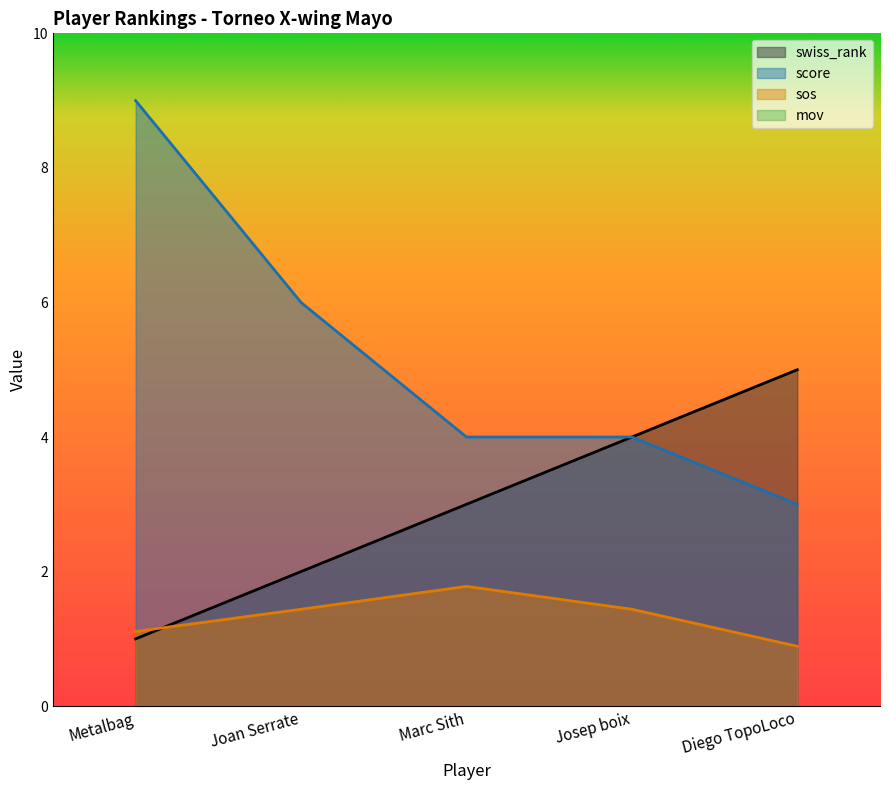

How many values in the swiss_rank series are below 3?

2